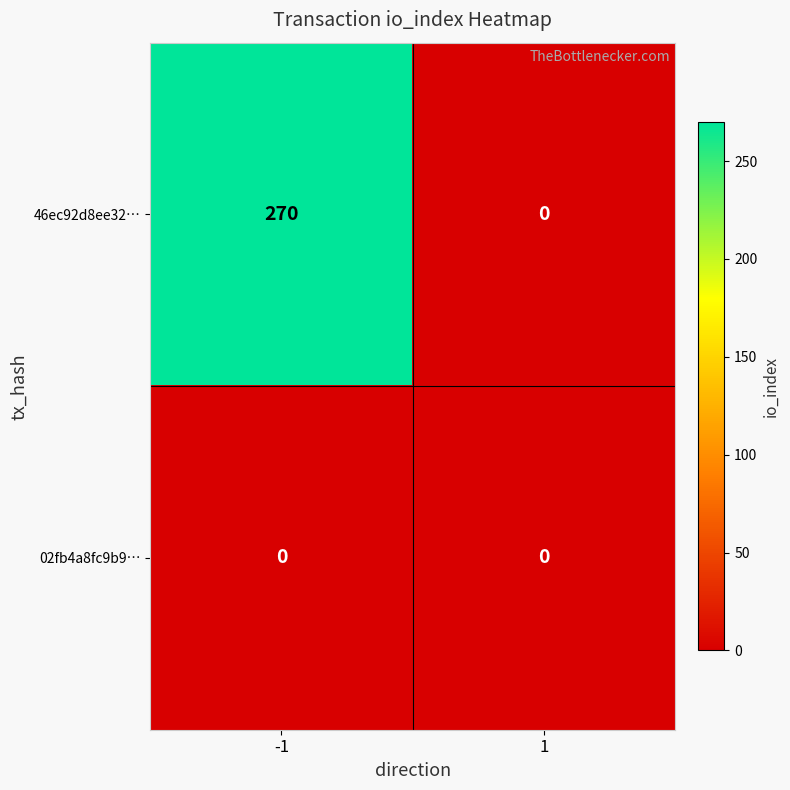

The 02fb4a8fc9b9… series shows 0 at -1. True or false?

True